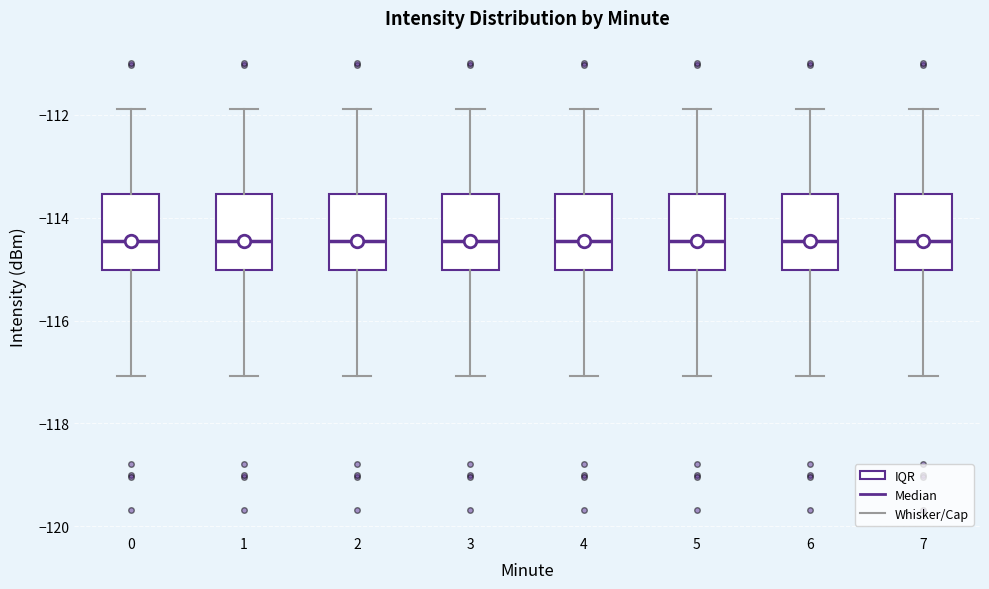

Reading left to right, transcribe this box plot: for each box, give where its median line is, the range the box spans, and where its two whiskers end, as read against the y-axis. The values are not printed on the chart, so give them approximately, as read against the axis.

0: median -114.4, box -115.0 to -113.6, whiskers -117.0 to -111.8
1: median -114.4, box -115.0 to -113.6, whiskers -117.0 to -111.8
2: median -114.4, box -115.0 to -113.6, whiskers -117.0 to -111.8
3: median -114.4, box -115.0 to -113.6, whiskers -117.0 to -111.8
4: median -114.4, box -115.0 to -113.6, whiskers -117.0 to -111.8
5: median -114.4, box -115.0 to -113.6, whiskers -117.0 to -111.8
6: median -114.4, box -115.0 to -113.6, whiskers -117.0 to -111.8
7: median -114.4, box -115.0 to -113.6, whiskers -117.0 to -111.8